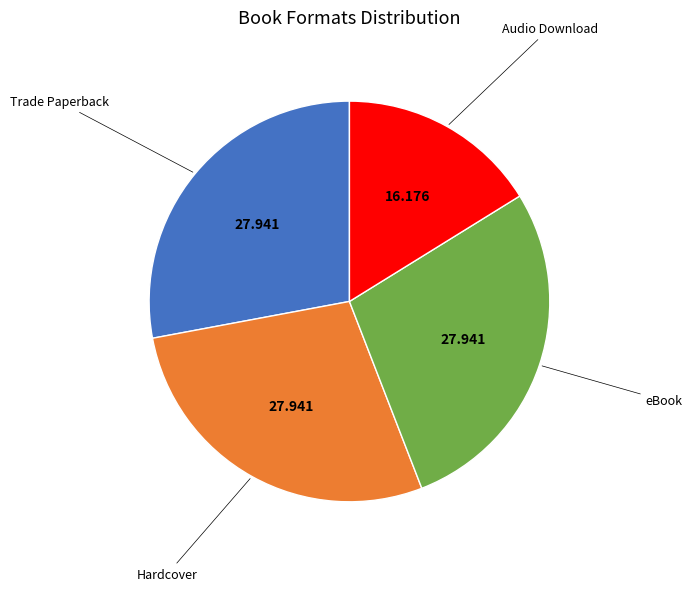

How many slices are in this pie chart?

4